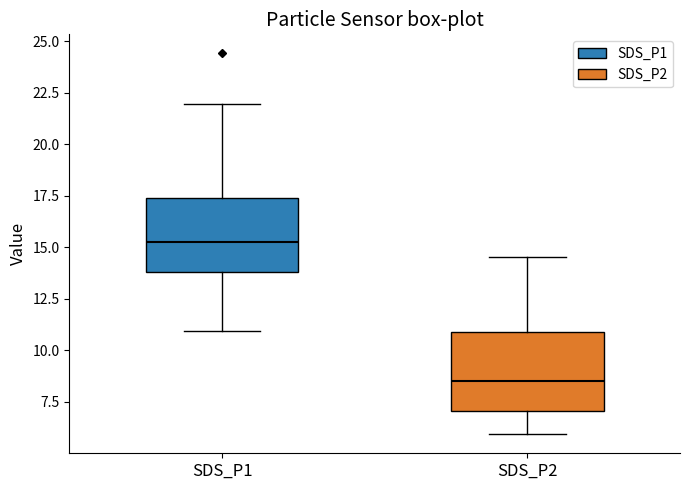

Reading left to right, transcribe this box plot: for each box, give where its median line is, the range the box spans, and where its two whiskers end, as read against the y-axis. The values are not printed on the chart, so give them approximately, as read against the axis.

SDS_P1: median 15.5, box 14.0 to 17.5, whiskers 11.0 to 22.0
SDS_P2: median 8.5, box 7.0 to 11.0, whiskers 6.0 to 14.5